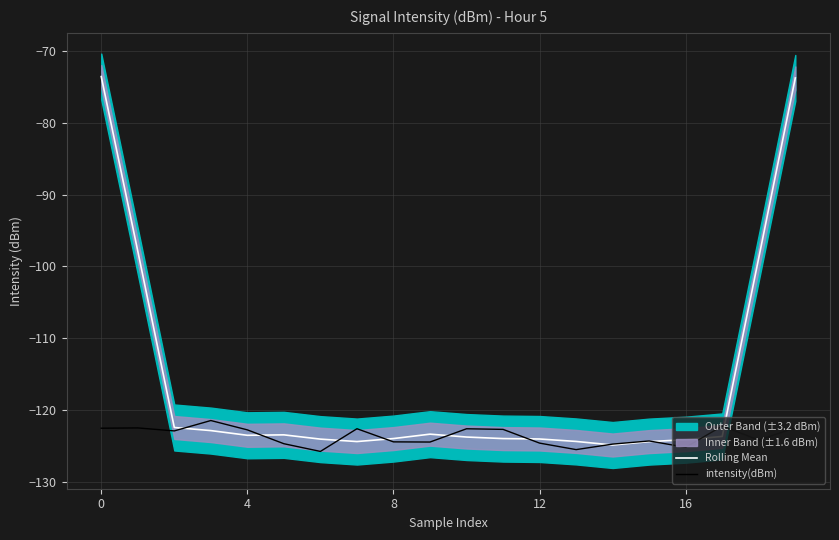

What is the difference between the intensity(dBm) values at 16 and 4?

2.4